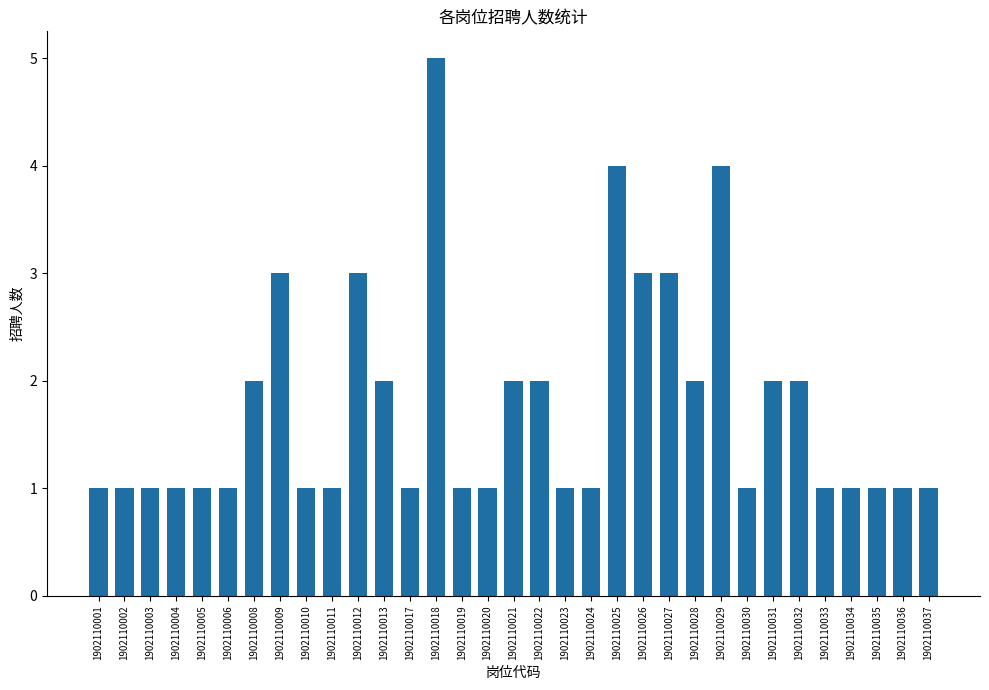

The value at 1902110011 is 0. True or false?

False